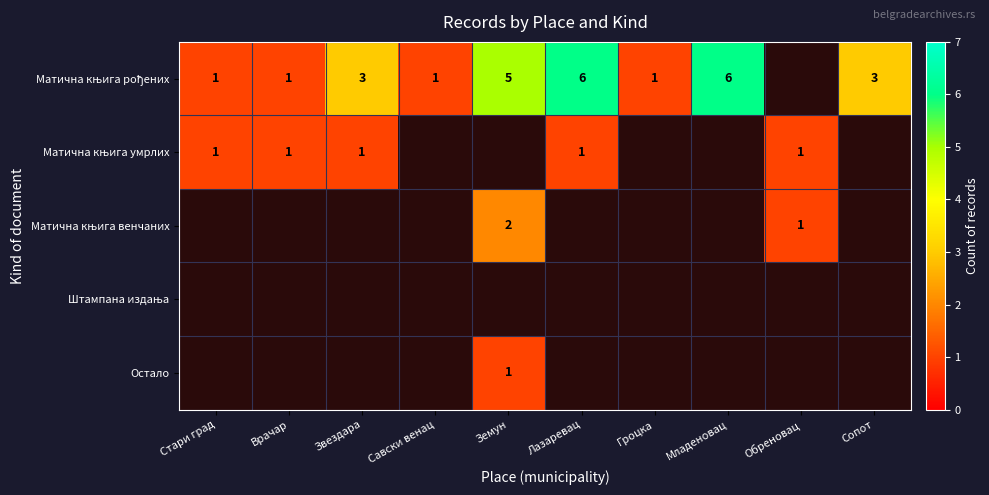

Which series changed the most between Звездара and Земун?

Матична књига рођених